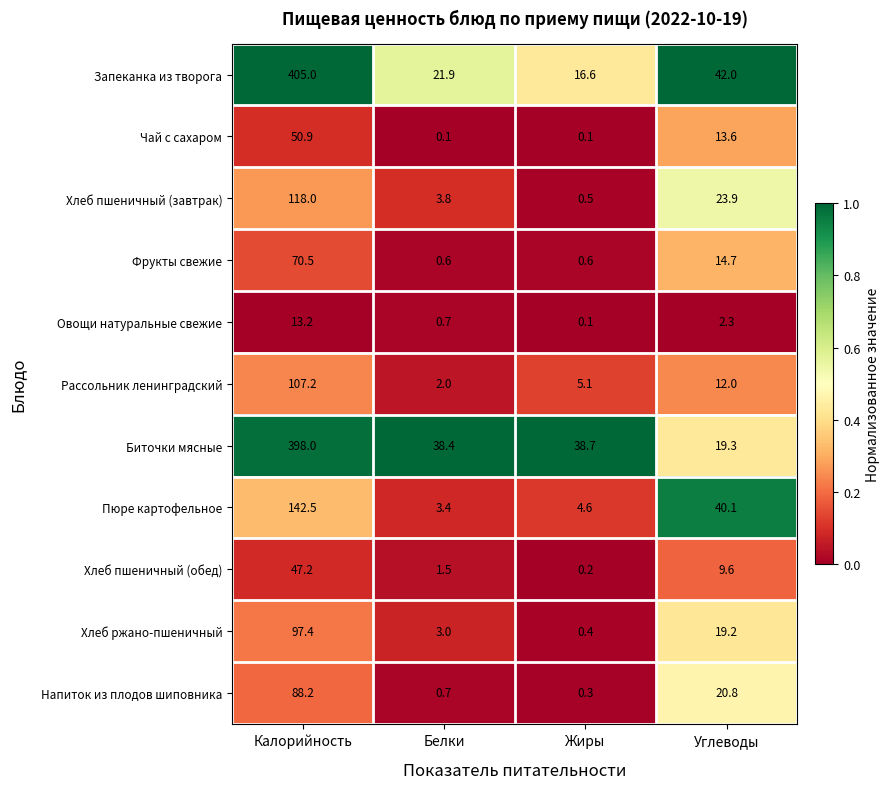

What is the difference between the second highest and minimum values in the Запеканка из творога series?

25.4